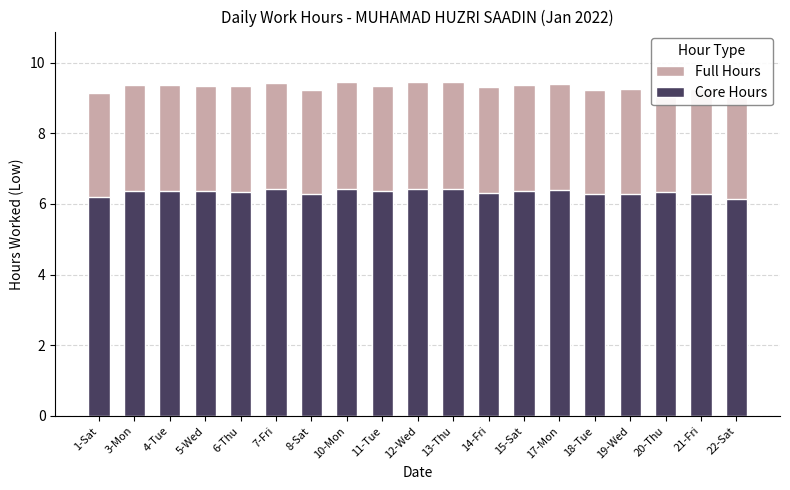

Count the Core Hours values in the range 6 to 7.

19